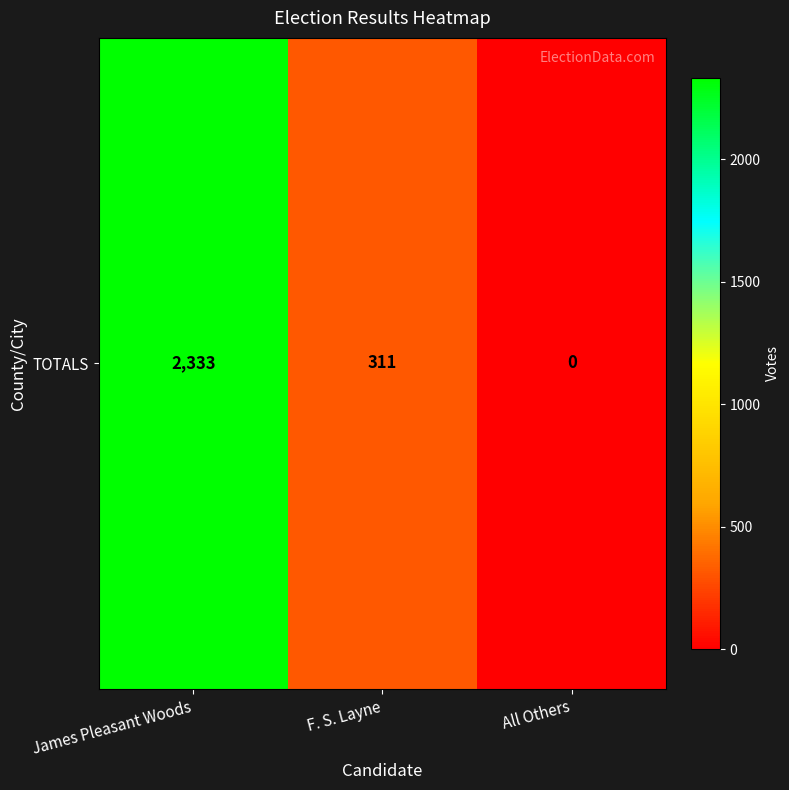

At which category does the chart reach its minimum across all series?

All Others